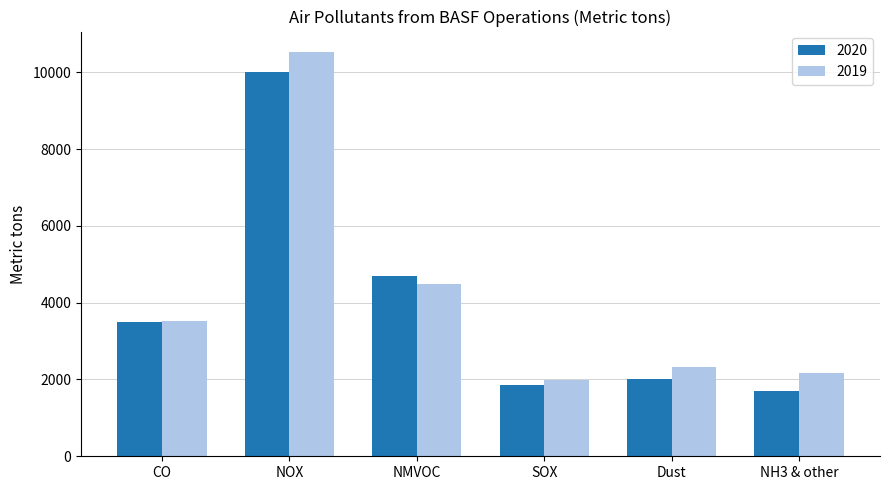

Reading right to left, transcribe all the data shown in this chart.

2020: NH3 & other=1711	Dust=2000	SOX=1861	NMVOC=4702	NOX=10010	CO=3507
2019: NH3 & other=2178	Dust=2320	SOX=1982	NMVOC=4496	NOX=10534	CO=3530